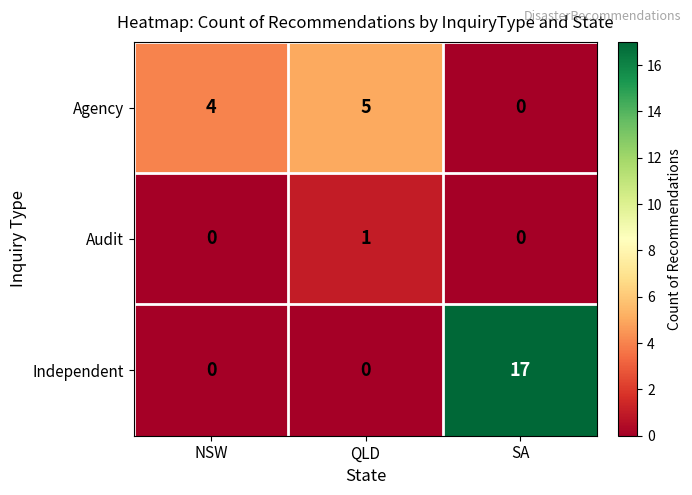

List the series in order of their overall mean, highest first.

Independent, Agency, Audit